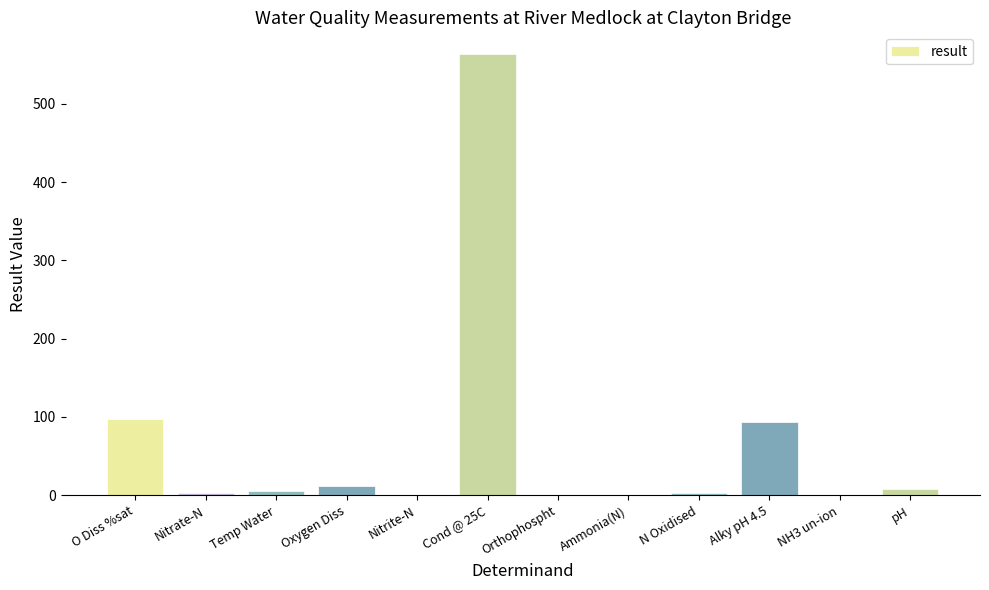

What is the maximum value shown in the chart?

563.0